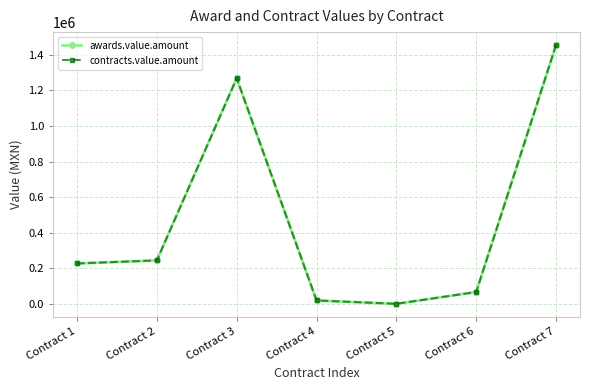

What is the difference between the maximum and second lowest values in the contracts.value.amount series?

1433842.3